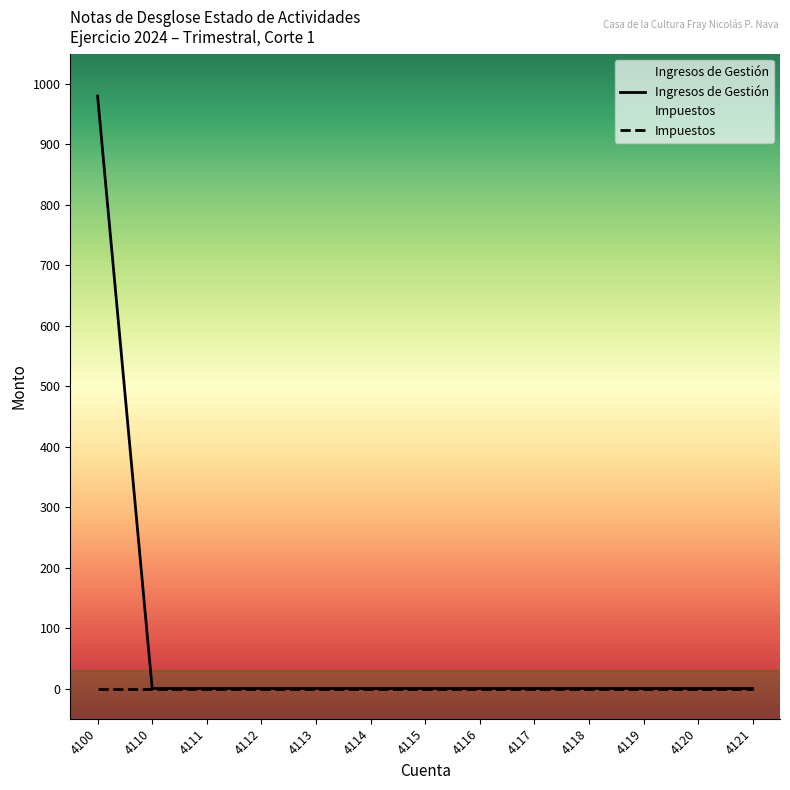

Which category has the lowest value across all series?

4110